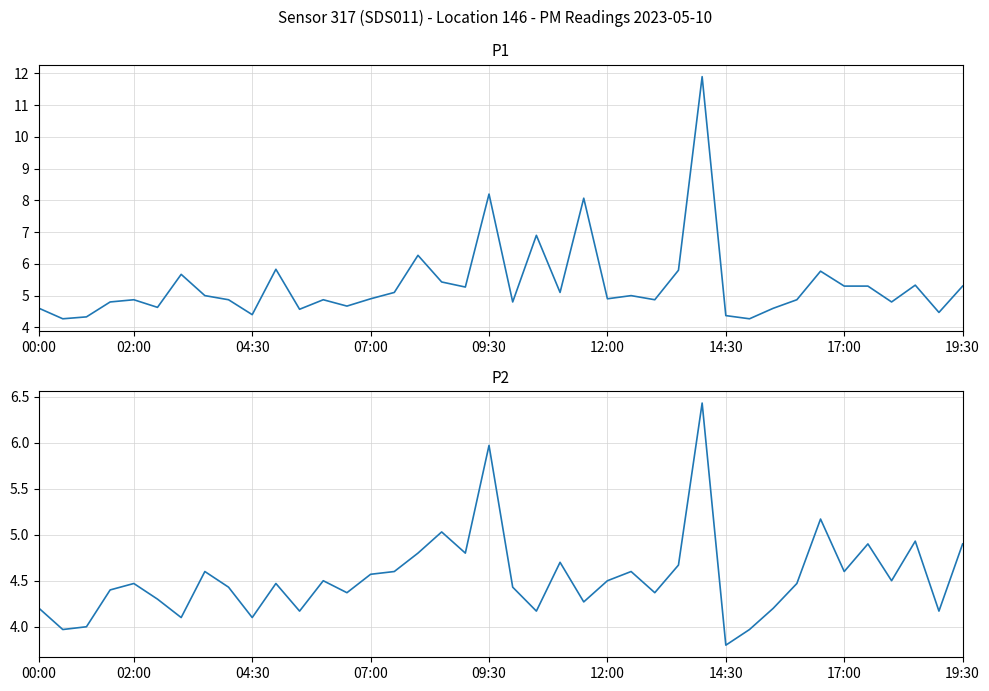

How many distinct data groups are displayed?

2